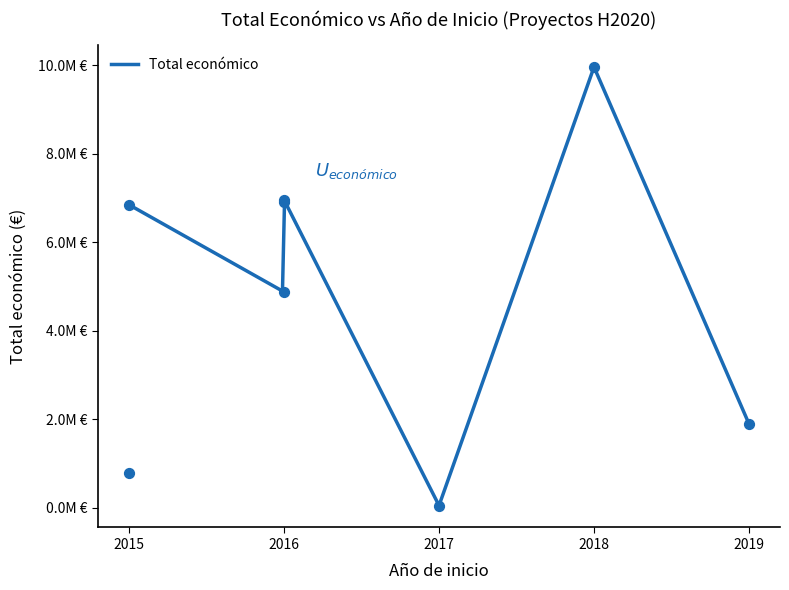

What is the change in value from 2018 to 2019?

-8068010